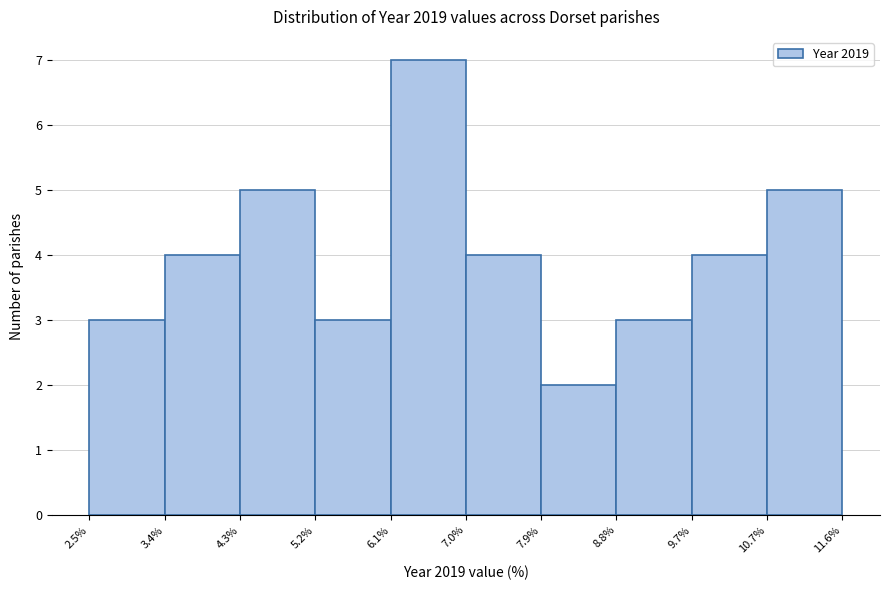

Over which range of the x-axis is the bar tallest?

6.1% to 7.0%